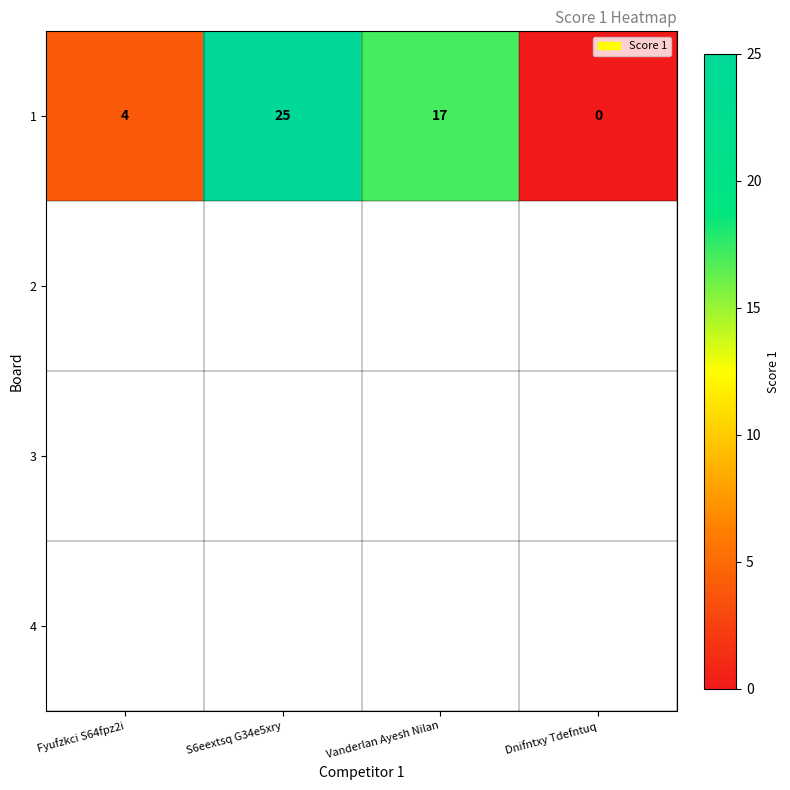

What is the change in value from Vanderlan Ayesh Nilan to Dnifntxy Tdefntuq?

-17